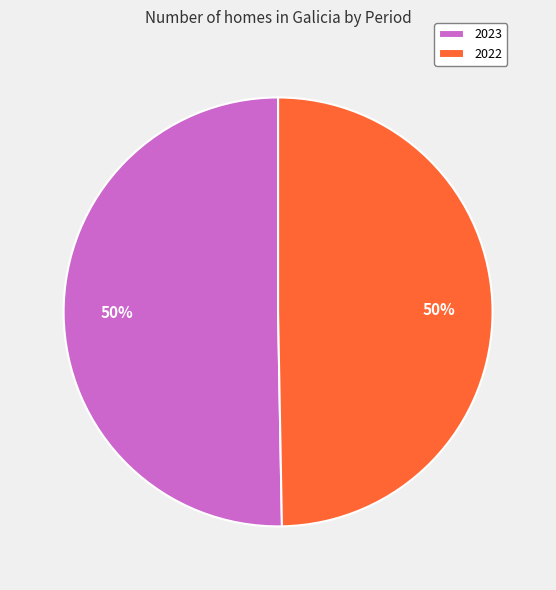

To the nearest percent, what is the average slice percentage?

50%